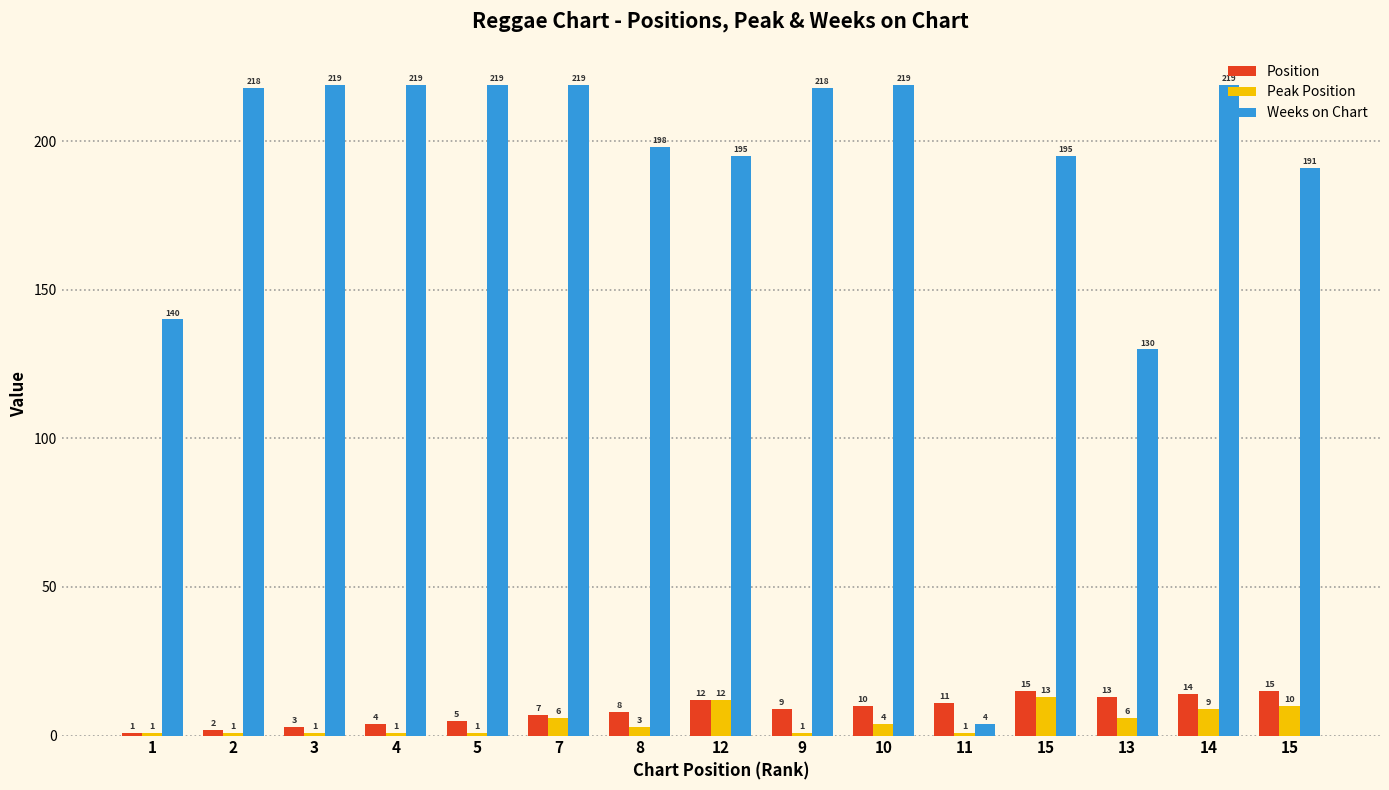

Is the value of Weeks on Chart at 4 greater than the value of Position at 4?

Yes